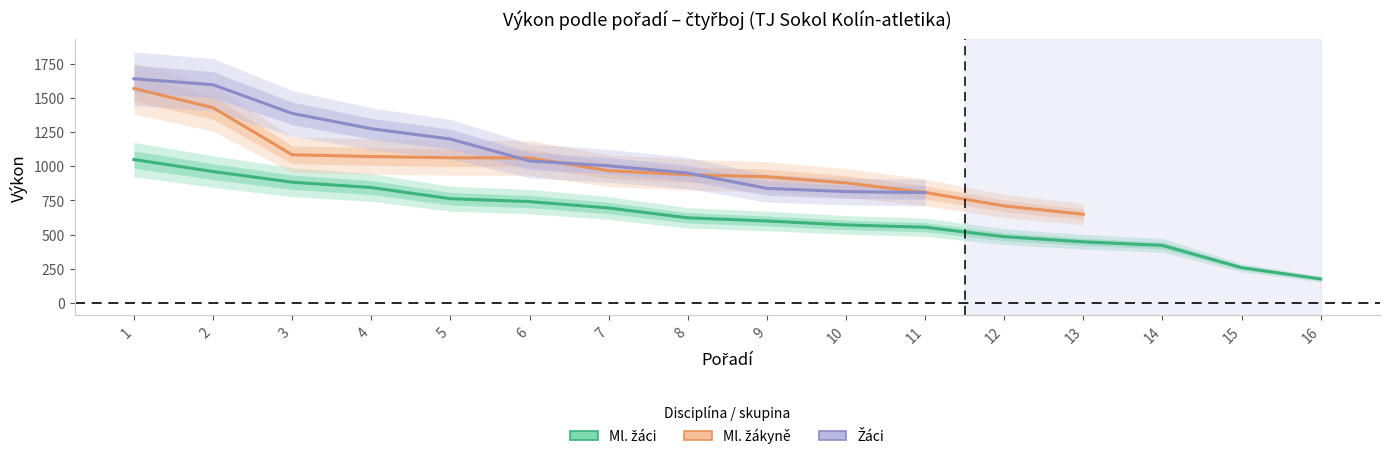

What is the minimum value shown in the chart?

175.0